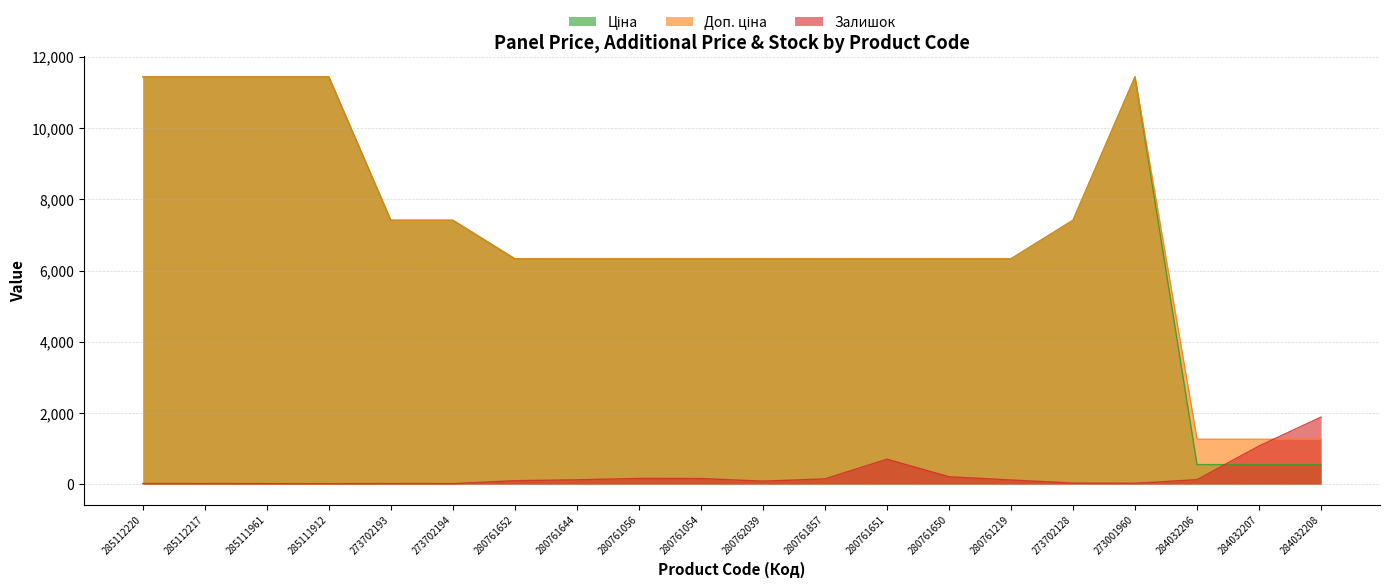

What are all the series names shown in the legend?

Ціна, Доп. ціна, Залишок